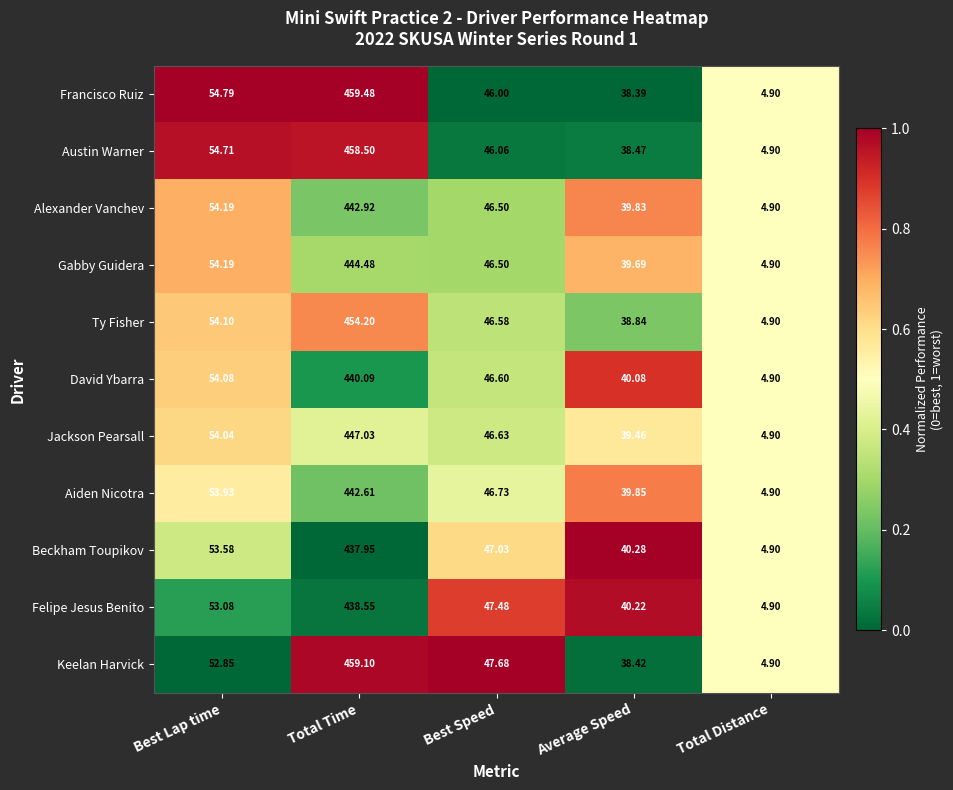

Which category has the lowest value in the Ty Fisher series?

Total Distance